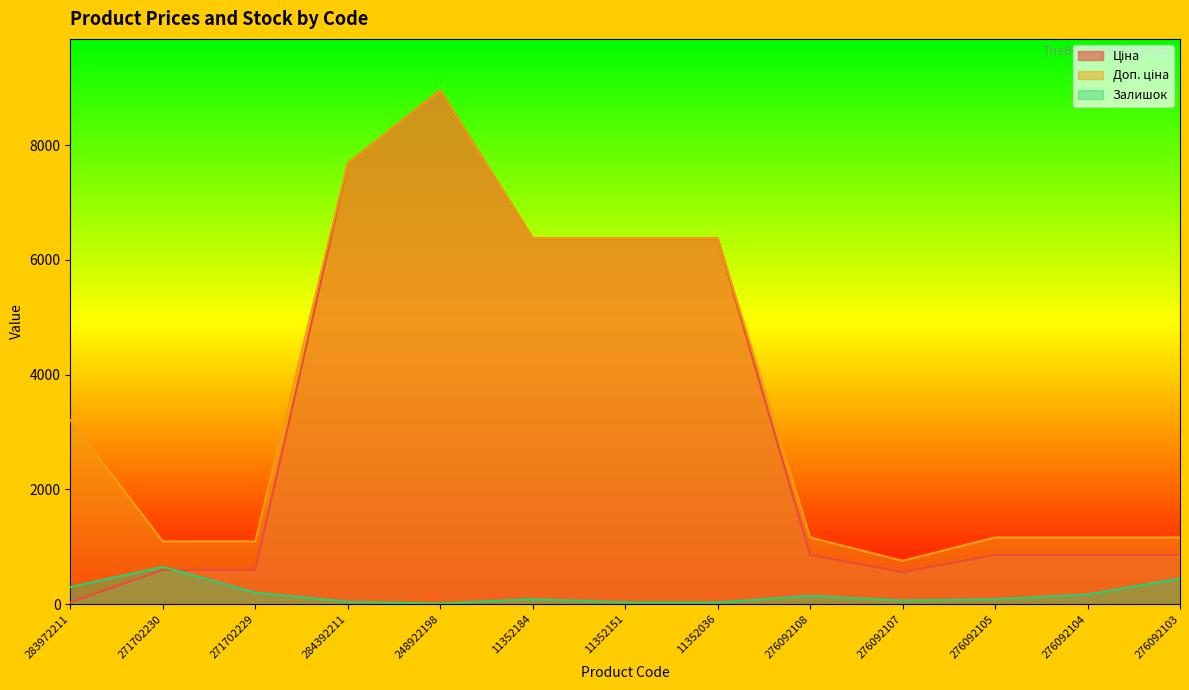

How many lines are shown in the chart?

3